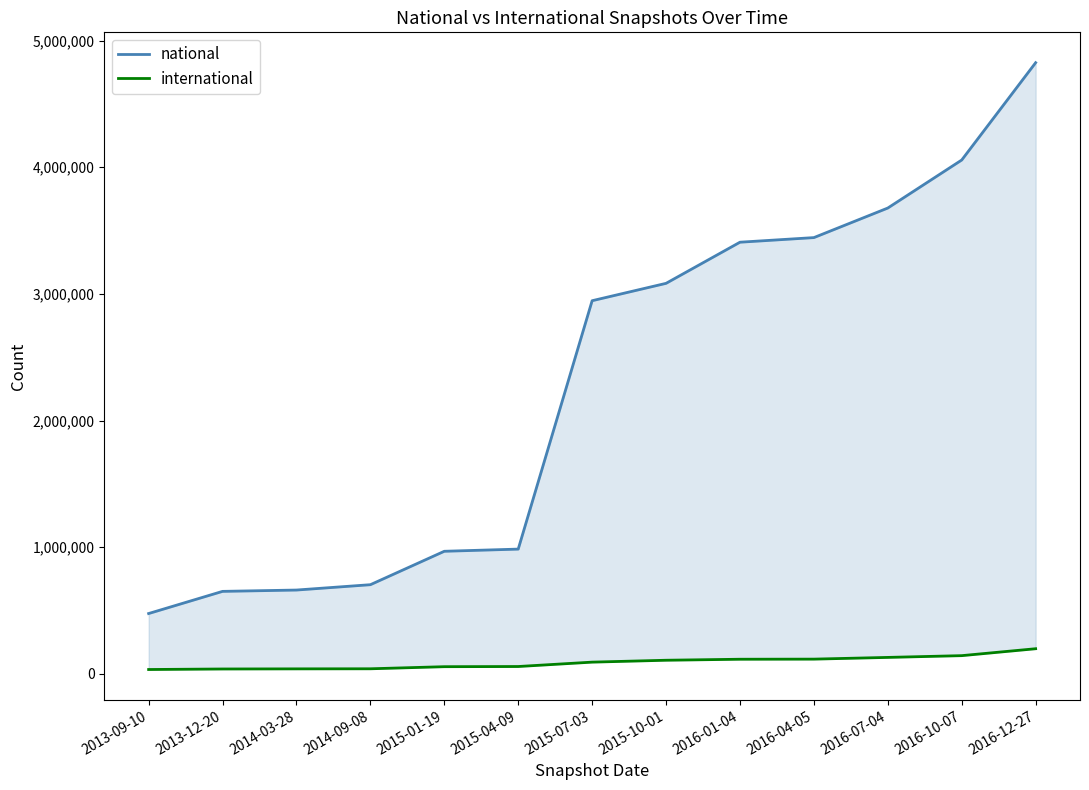

What is the sum of all international values?

1171661